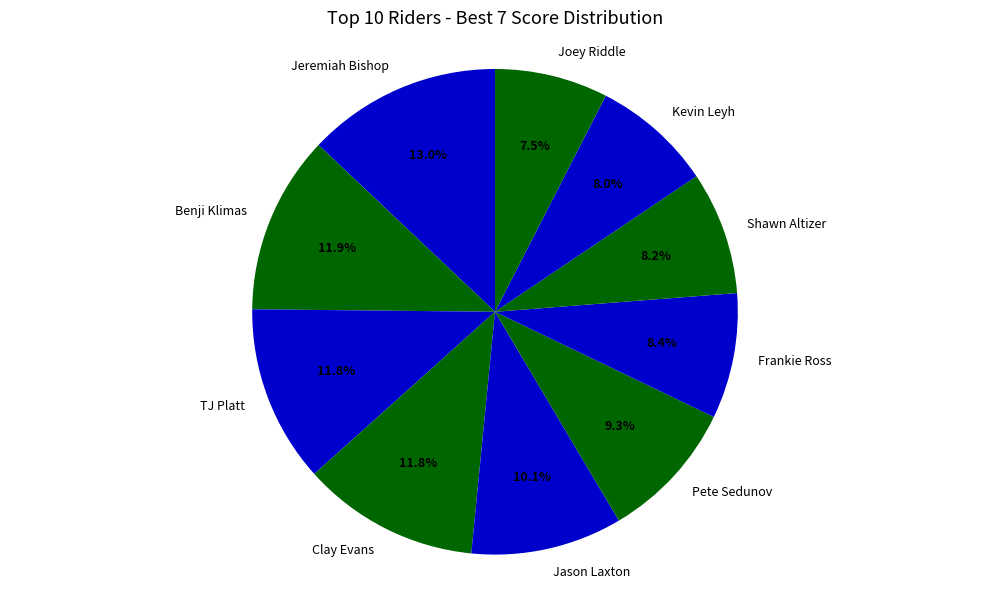

To the nearest percent, what portion does Kevin Leyh represent?

8%